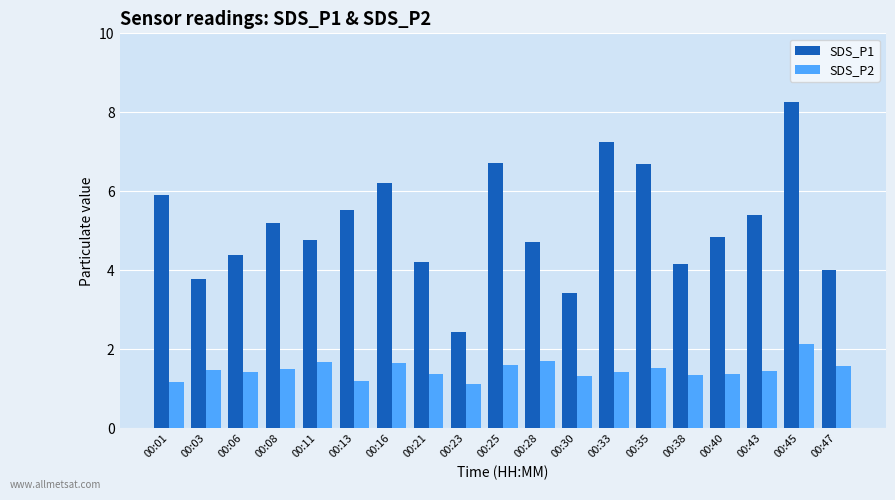

Rank the series at 00:35 from highest to lowest value.

SDS_P1, SDS_P2